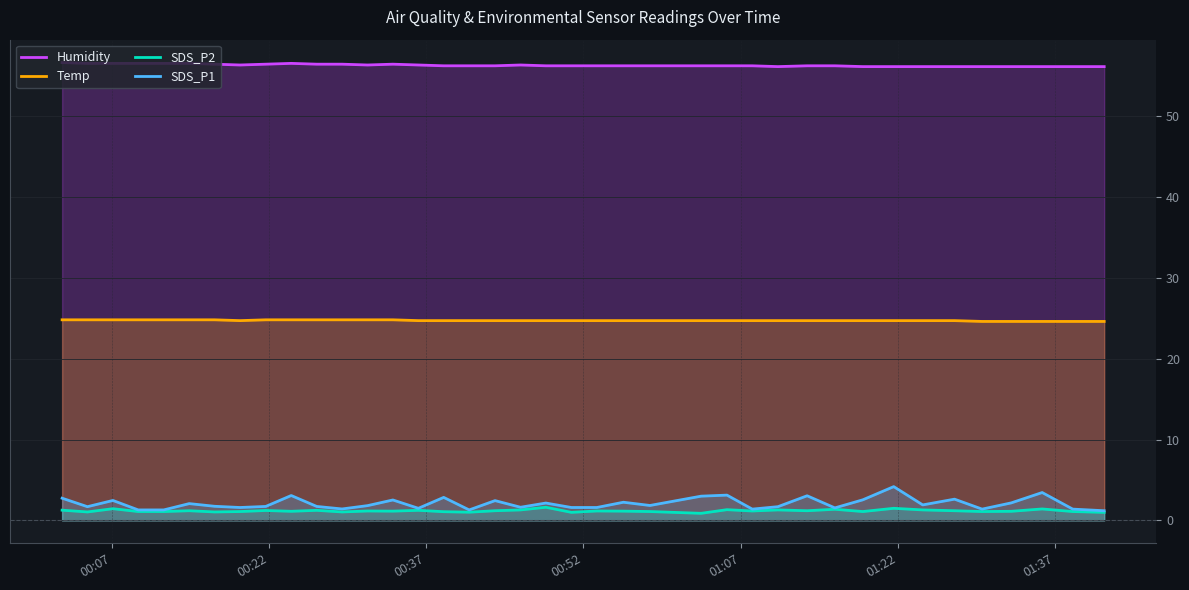

True or false: Temp and SDS_P2 intersect in this chart.

False